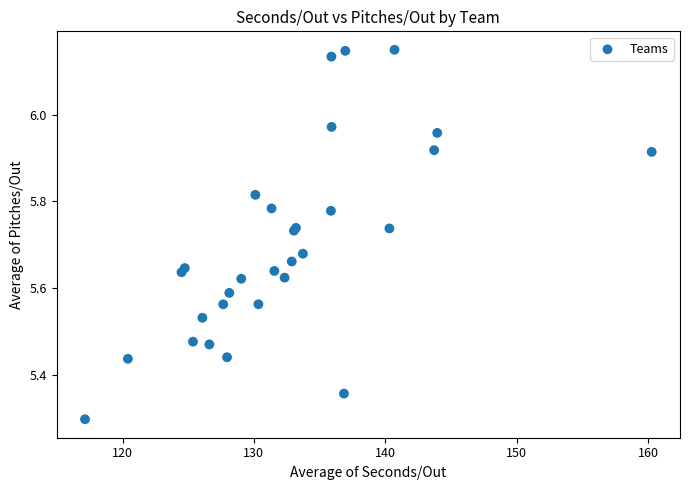

What Y value in the scatter plot is closest to 5?

5.3